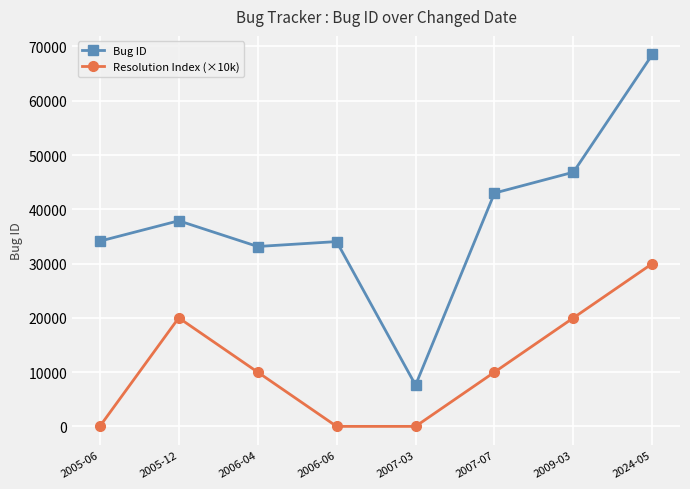

Count the number of categories in the chart.

8